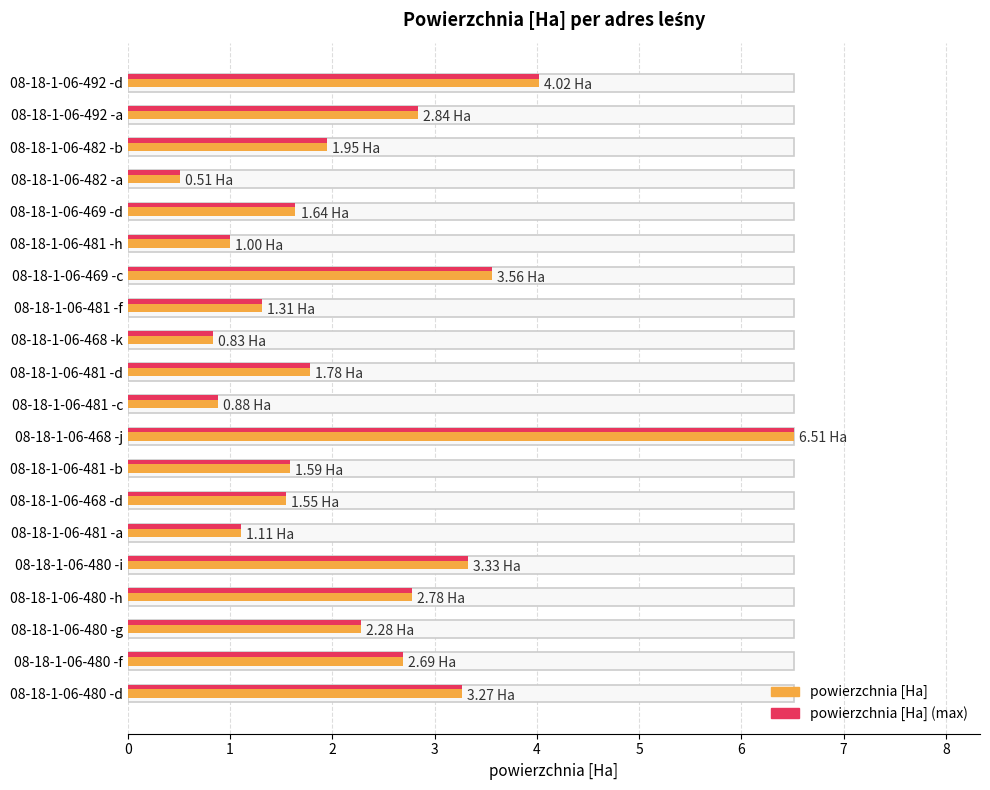

What is the difference between the maximum and minimum values in the powierzchnia [Ha] (max) series?

6.0